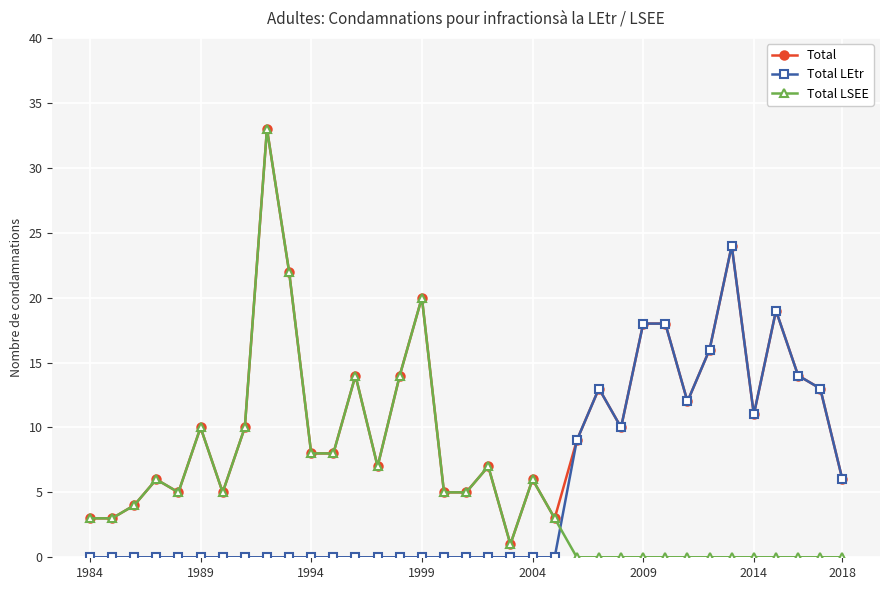

What are all the series names shown in the legend?

Total, Total LEtr, Total LSEE